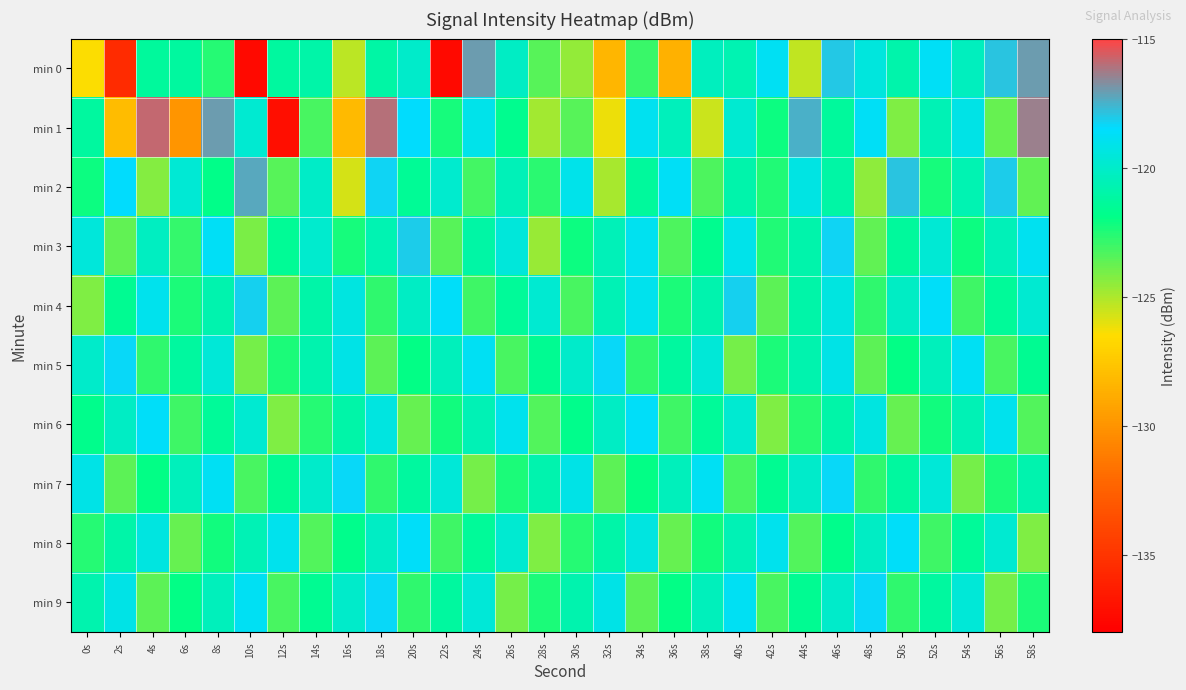

Reading right to left, extract all data points from this chart.

min 0: 58s=-117.0	56s=-117.9	54s=-120.4	52s=-118.8	50s=-120.9	48s=-119.4	46s=-118.0	44s=-125.3	42s=-118.8	40s=-120.7	38s=-120.4	36s=-128.7	34s=-123.0	32s=-128.3	30s=-124.5	28s=-123.5	26s=-120.1	24s=-117.0	22s=-137.4	20s=-120.0	18s=-121.1	16s=-125.3	14s=-120.9	12s=-121.2	10s=-137.4	8s=-122.6	6s=-121.3	4s=-121.4	2s=-135.5	0s=-126.5
min 1: 58s=-116.4	56s=-123.8	54s=-119.2	52s=-120.6	50s=-124.2	48s=-118.7	46s=-121.3	44s=-117.5	42s=-122.1	40s=-119.8	38s=-125.6	36s=-120.4	34s=-118.9	32s=-126.2	30s=-123.5	28s=-124.8	26s=-121.7	24s=-119.1	22s=-122.3	20s=-118.5	18s=-116.1	16s=-128.2	14s=-123.2	12s=-137.2	10s=-119.8	8s=-117.0	6s=-129.9	4s=-115.8	2s=-128.1	0s=-121.2
min 2: 58s=-123.7	56s=-118.1	54s=-120.7	52s=-122.3	50s=-117.9	48s=-124.5	46s=-121.1	44s=-119.3	42s=-122.5	40s=-120.9	38s=-123.3	36s=-118.7	34s=-121.3	32s=-124.9	30s=-119.1	28s=-122.7	26s=-120.5	24s=-123.1	22s=-119.9	20s=-121.5	18s=-118.3	16s=-125.7	14s=-120.1	12s=-123.5	10s=-117.3	8s=-121.9	6s=-119.7	4s=-124.3	2s=-118.5	0s=-122.1
min 3: 58s=-118.9	56s=-120.5	54s=-122.1	52s=-119.7	50s=-121.3	48s=-123.7	46s=-118.3	44s=-120.9	42s=-122.5	40s=-119.1	38s=-121.7	36s=-123.3	34s=-118.9	32s=-120.5	30s=-122.1	28s=-124.7	26s=-119.5	24s=-121.1	22s=-123.5	20s=-118.1	18s=-120.7	16s=-122.3	14s=-119.9	12s=-121.5	10s=-124.1	8s=-118.7	6s=-122.9	4s=-120.3	2s=-123.7	0s=-119.5
min 4: 58s=-119.8	56s=-121.4	54s=-123.0	52s=-118.6	50s=-120.2	48s=-122.8	46s=-119.4	44s=-121.0	42s=-123.6	40s=-118.2	38s=-120.8	36s=-122.4	34s=-119.0	32s=-120.6	30s=-123.2	28s=-119.8	26s=-121.4	24s=-123.0	22s=-118.6	20s=-120.2	18s=-122.8	16s=-119.4	14s=-121.0	12s=-123.6	10s=-118.2	8s=-120.8	6s=-122.4	4s=-119.0	2s=-121.6	0s=-124.2
min 5: 58s=-121.6	56s=-123.2	54s=-118.8	52s=-120.4	50s=-122.0	48s=-123.6	46s=-119.2	44s=-120.8	42s=-122.4	40s=-124.0	38s=-119.6	36s=-121.2	34s=-122.8	32s=-118.4	30s=-120.0	28s=-121.6	26s=-123.2	24s=-118.8	22s=-120.4	20s=-122.0	18s=-123.6	16s=-119.2	14s=-120.8	12s=-122.4	10s=-124.0	8s=-119.6	6s=-121.2	4s=-122.8	2s=-118.4	0s=-120.0
min 6: 58s=-123.4	56s=-119.0	54s=-120.6	52s=-122.2	50s=-123.8	48s=-119.4	46s=-121.0	44s=-122.6	42s=-124.2	40s=-119.8	38s=-121.4	36s=-123.0	34s=-118.6	32s=-120.2	30s=-121.8	28s=-123.4	26s=-119.0	24s=-120.6	22s=-122.2	20s=-123.8	18s=-119.4	16s=-121.0	14s=-122.6	12s=-124.2	10s=-119.8	8s=-121.4	6s=-123.0	4s=-118.6	2s=-120.2	0s=-121.8
min 7: 58s=-120.8	56s=-122.4	54s=-124.0	52s=-119.6	50s=-121.2	48s=-122.8	46s=-118.4	44s=-120.0	42s=-121.6	40s=-123.2	38s=-118.8	36s=-120.4	34s=-122.0	32s=-123.6	30s=-119.2	28s=-120.8	26s=-122.4	24s=-124.0	22s=-119.6	20s=-121.2	18s=-122.8	16s=-118.4	14s=-120.0	12s=-121.6	10s=-123.2	8s=-118.8	6s=-120.4	4s=-122.0	2s=-123.6	0s=-119.2
min 8: 58s=-124.2	56s=-119.8	54s=-121.4	52s=-123.0	50s=-118.6	48s=-120.2	46s=-121.8	44s=-123.4	42s=-119.0	40s=-120.6	38s=-122.2	36s=-123.8	34s=-119.4	32s=-121.0	30s=-122.6	28s=-124.2	26s=-119.8	24s=-121.4	22s=-123.0	20s=-118.6	18s=-120.2	16s=-121.8	14s=-123.4	12s=-119.0	10s=-120.6	8s=-122.2	6s=-123.8	4s=-119.4	2s=-121.0	0s=-122.6
min 9: 58s=-122.4	56s=-124.0	54s=-119.6	52s=-121.2	50s=-122.8	48s=-118.4	46s=-120.0	44s=-121.6	42s=-123.2	40s=-118.8	38s=-120.4	36s=-122.0	34s=-123.6	32s=-119.2	30s=-120.8	28s=-122.4	26s=-124.0	24s=-119.6	22s=-121.2	20s=-122.8	18s=-118.4	16s=-120.0	14s=-121.6	12s=-123.2	10s=-118.8	8s=-120.4	6s=-122.0	4s=-123.6	2s=-119.2	0s=-120.8